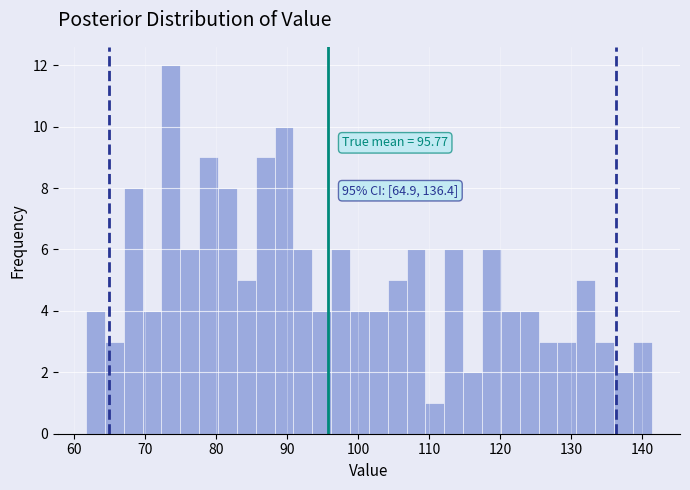

Around what value on the x-axis is the tallest bar? Give the approximate position of its centre, as read against the axis.

74